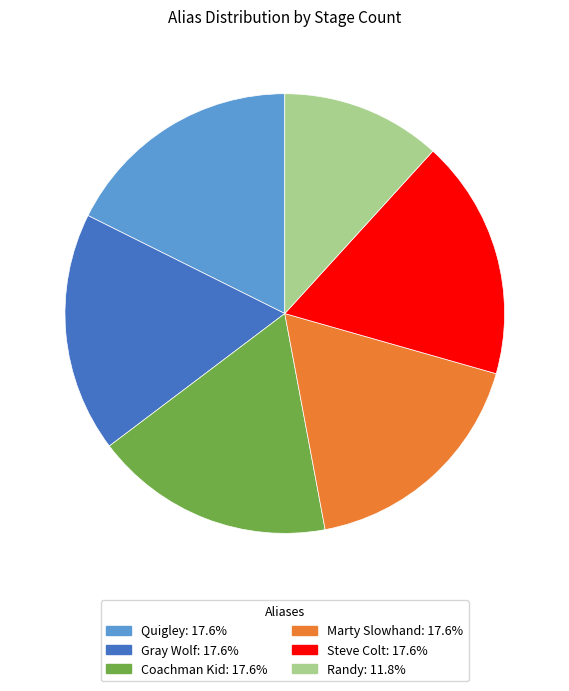

Does any single category account for the majority?

No